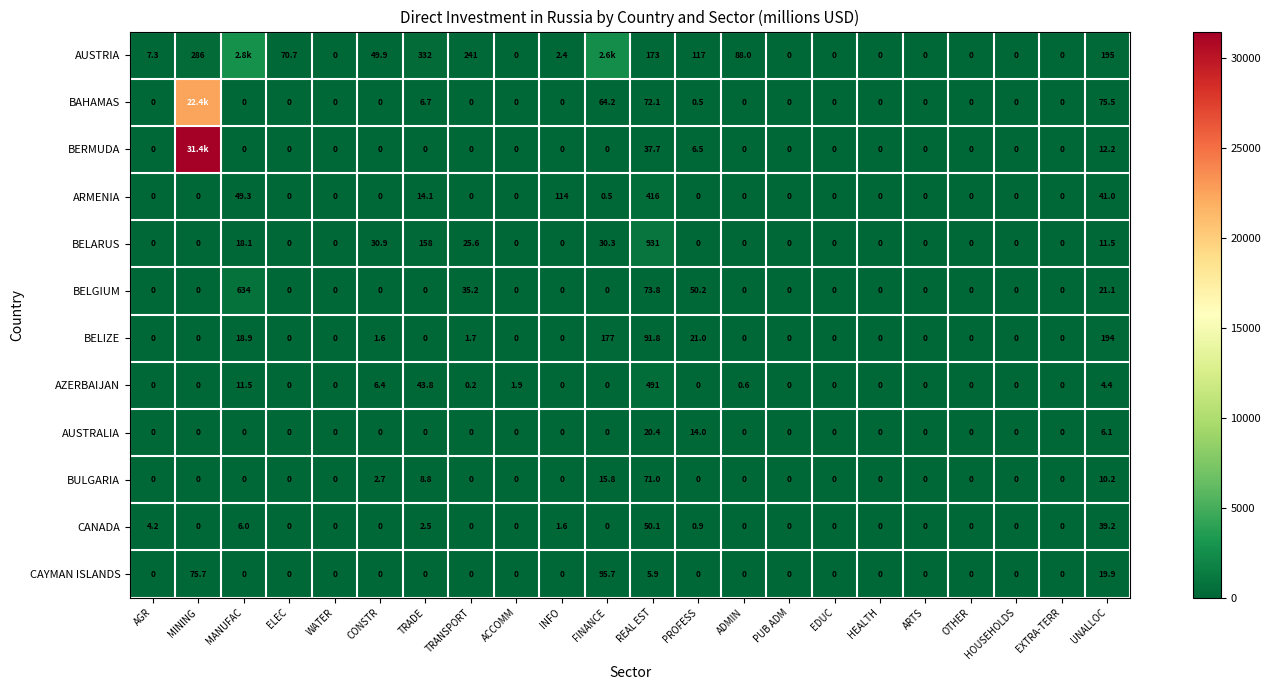

At which category does the chart reach its minimum across all series?

WATER